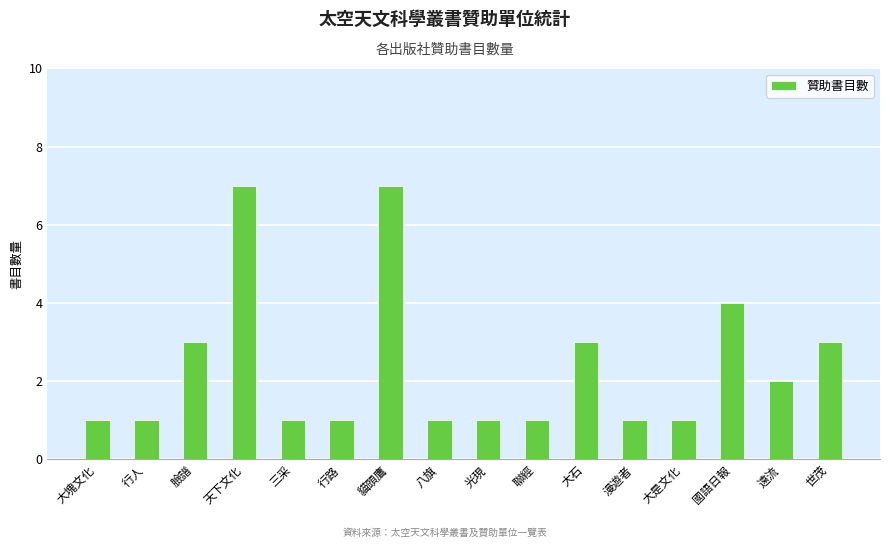

What is the label of the 13th bar from the left?

大是文化